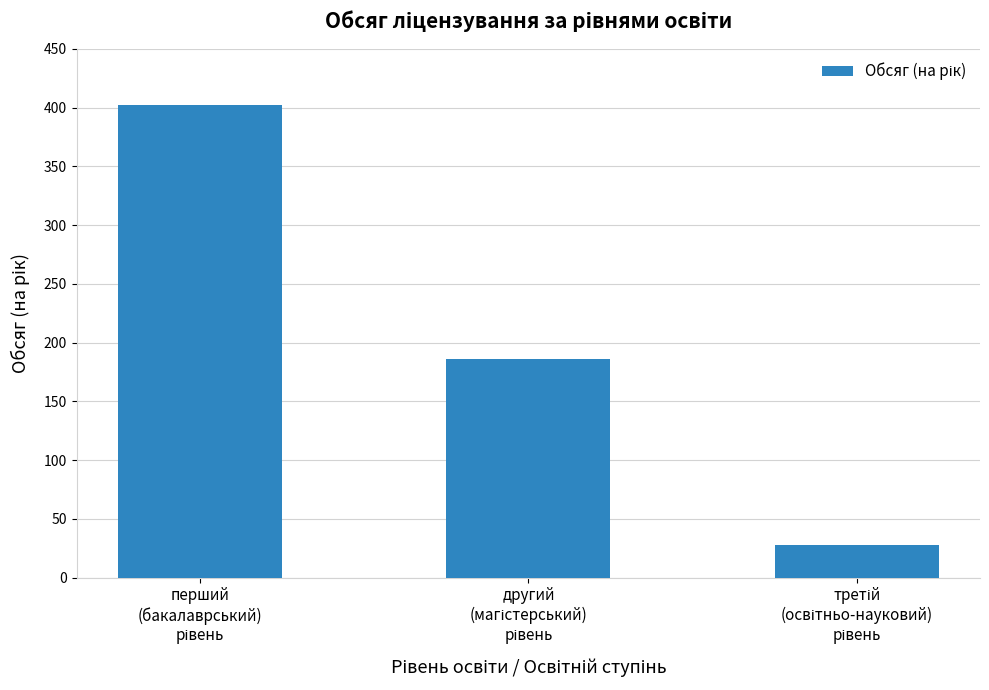

What is the difference between the maximum and second lowest values?

216